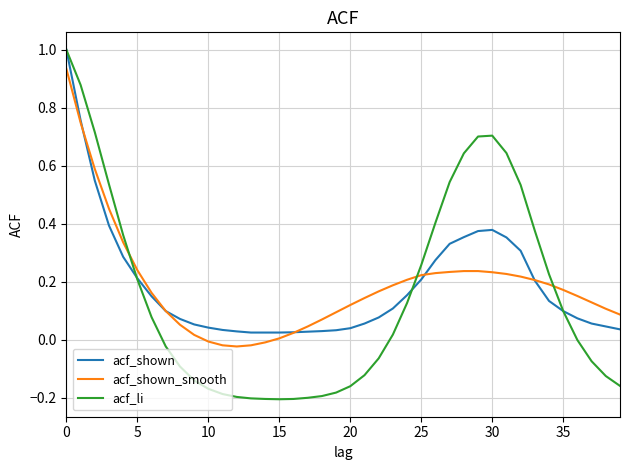

What is the maximum value shown in the chart?

1.0